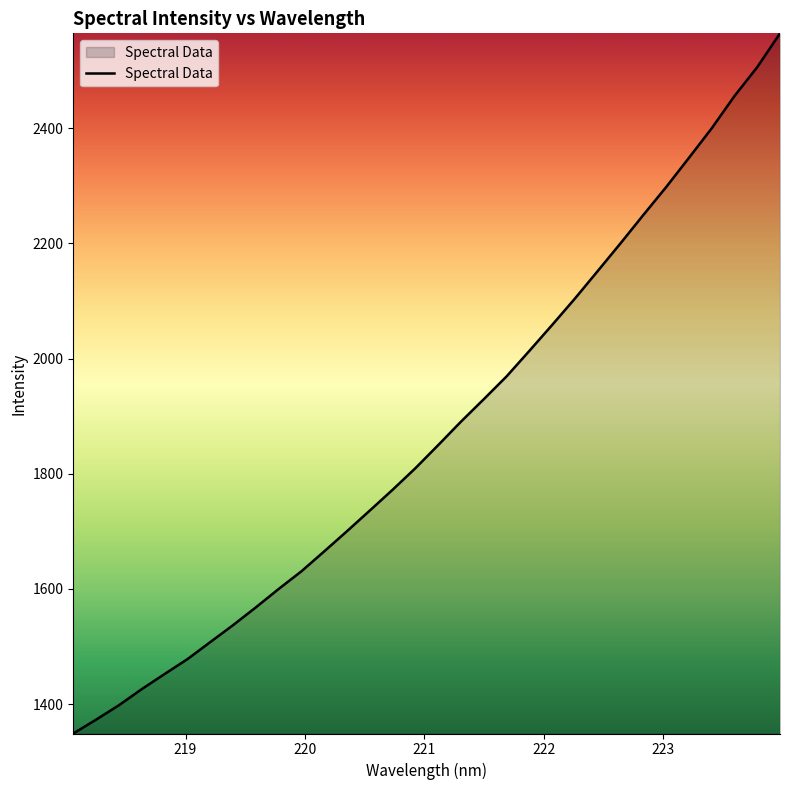

What is the maximum value shown in the chart?

2564.7